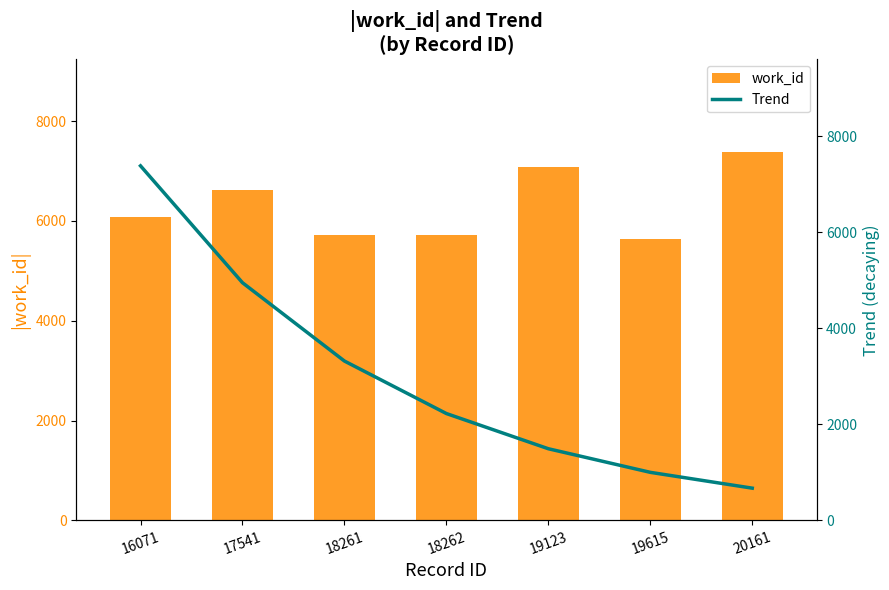

How many data points in Trend are above 2225?

4